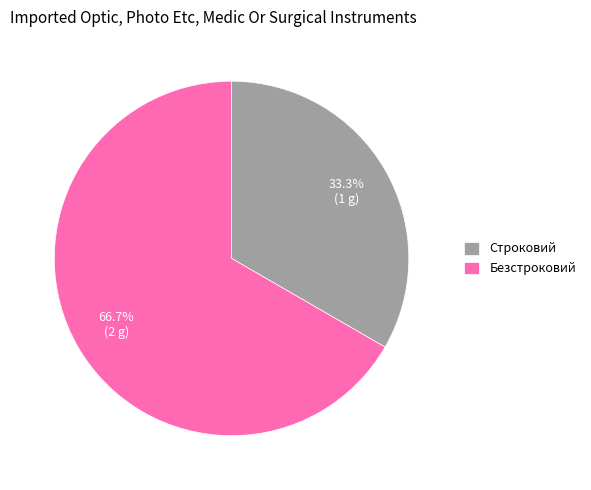

Is there a majority slice in this chart?

Yes